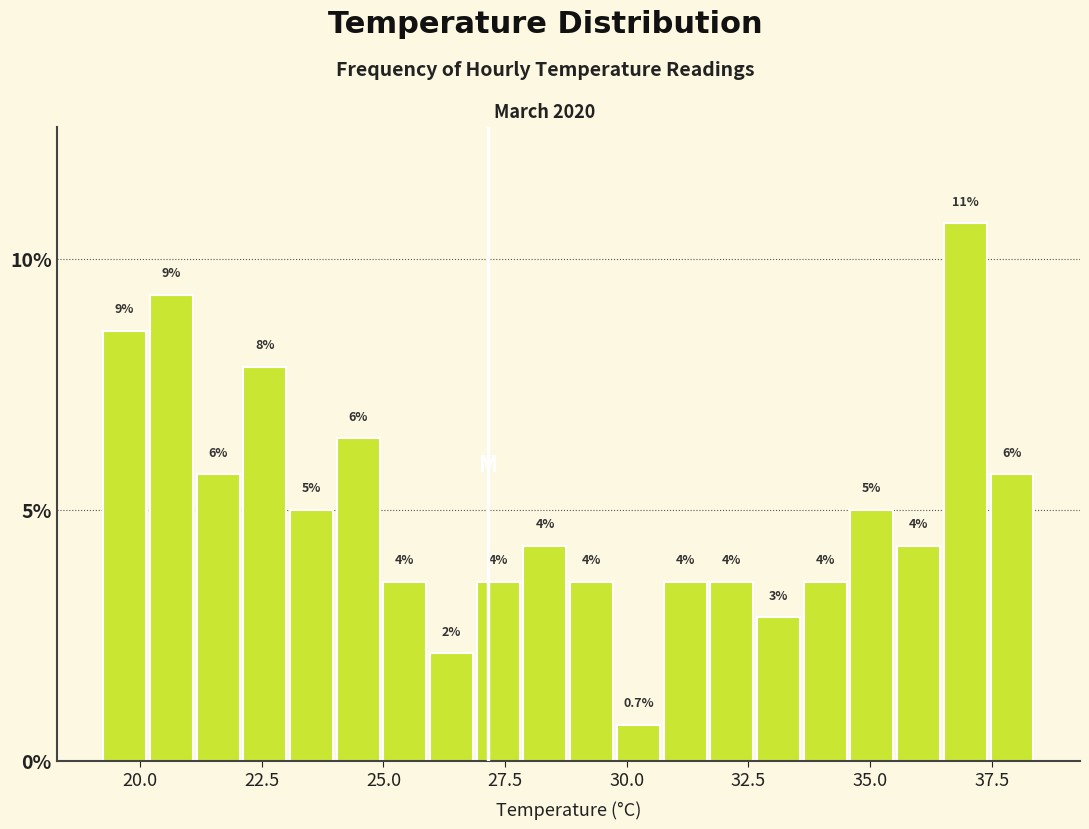

Read against the x-axis, roughly where is the centre of the tallest bar?

37.0